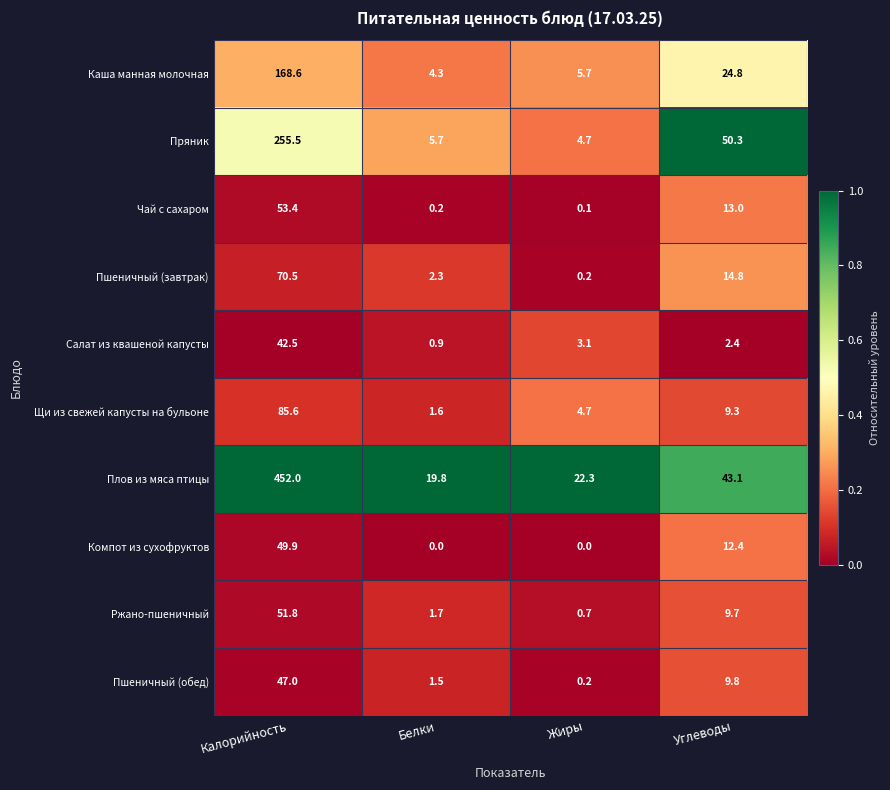

Which series changed the most between Белки and Углеводы?

Пряник